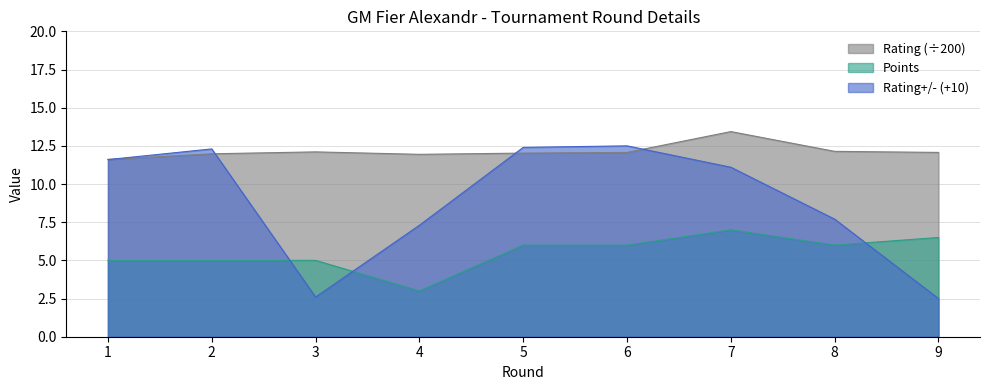

At which category does the chart reach its minimum across all series?

9